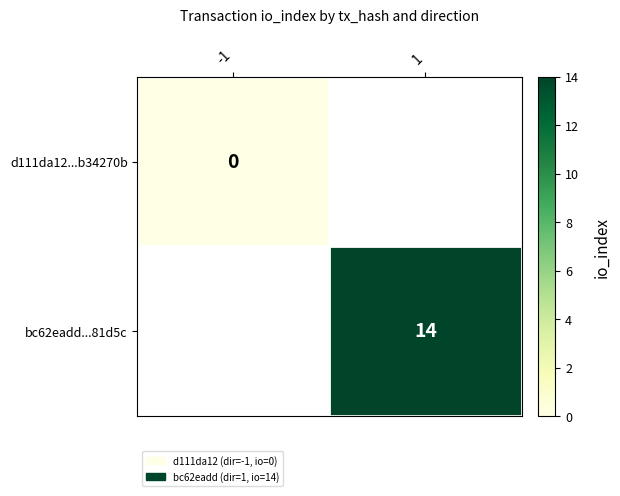

Is it true that bc62eadd...81d5c equals 18 at 1?

False